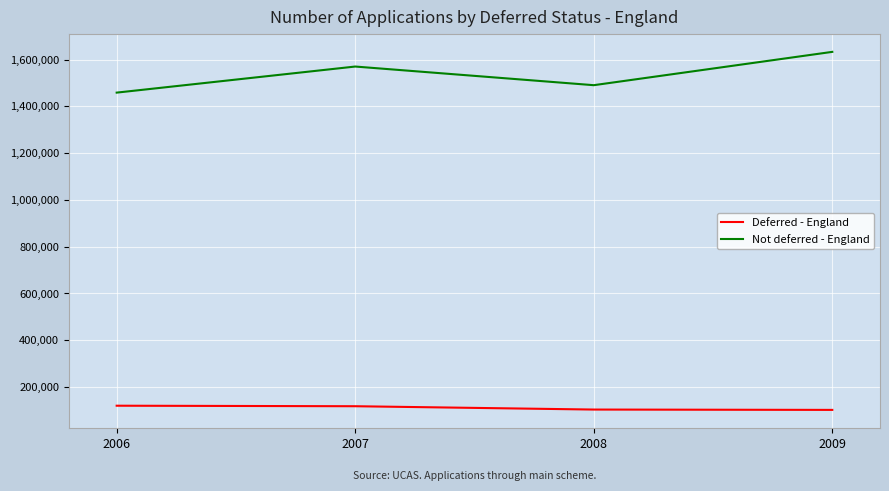

At which category is the sum across all series the highest?

2009